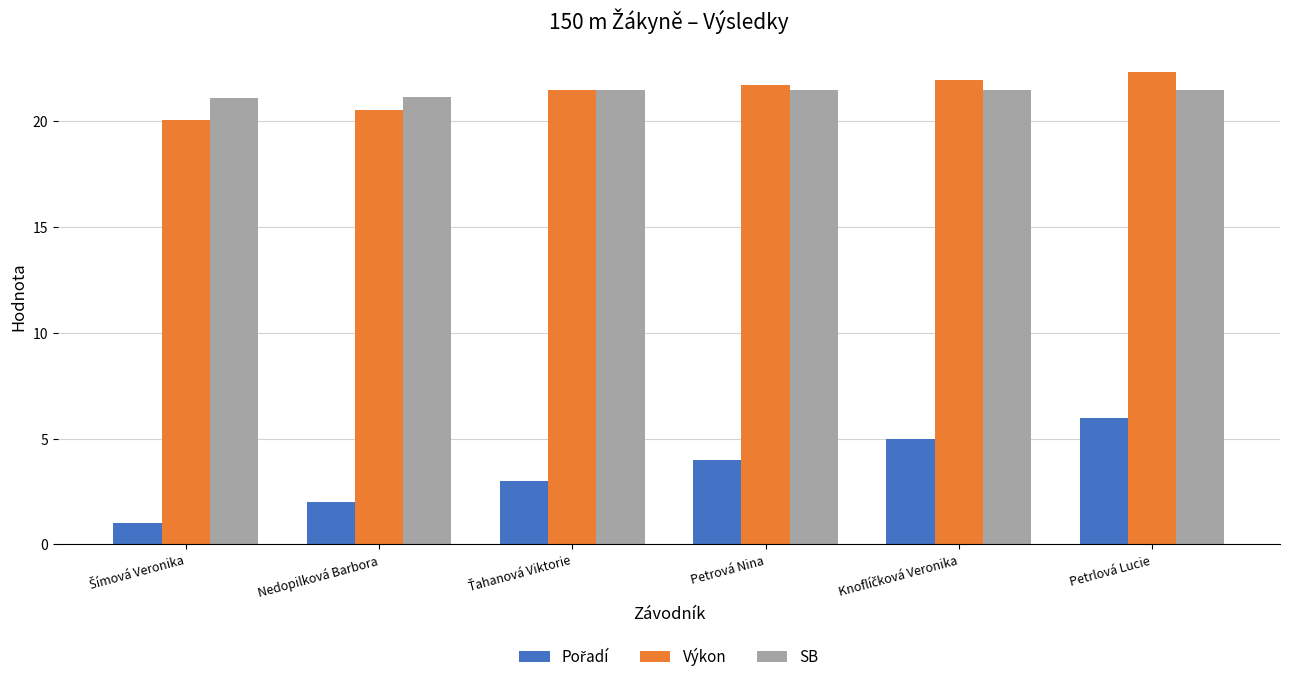

True or false: SB has a value of 21.5 at Petrlová Lucie.

True